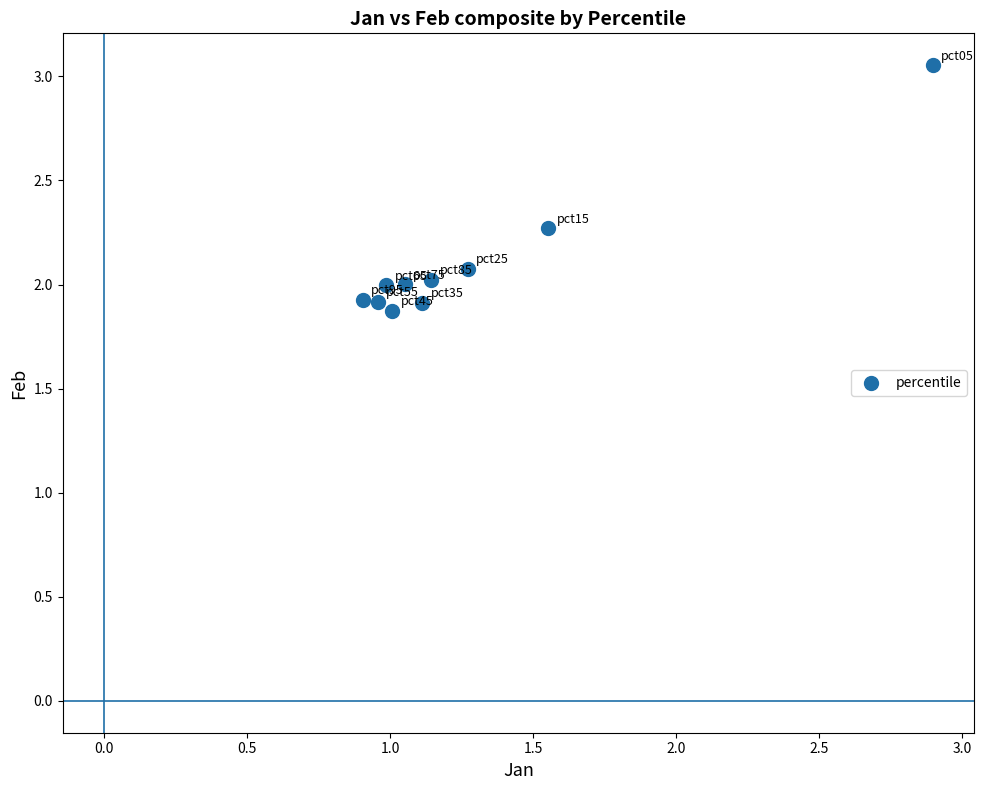

What is the range of Y values (max minus min)?

1.2